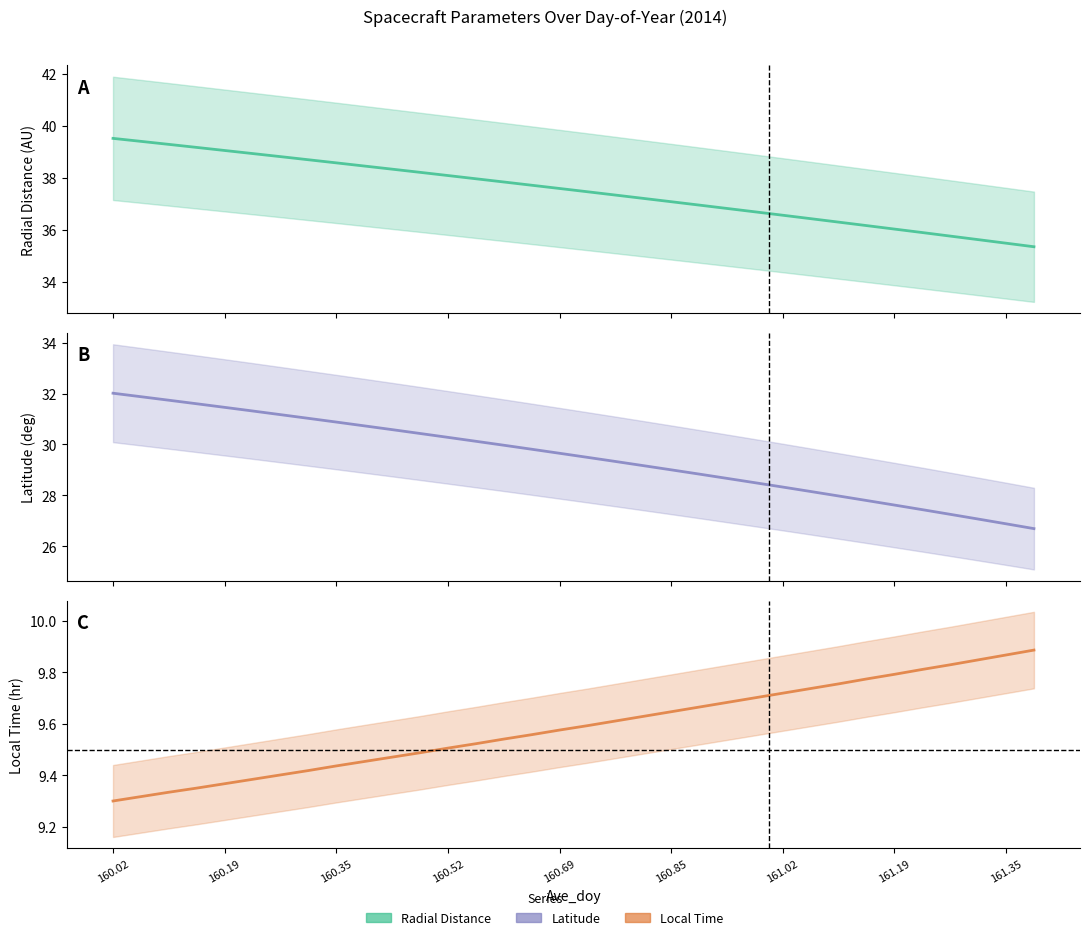

Read the Radial_Distance value at 160.6042.

37.8